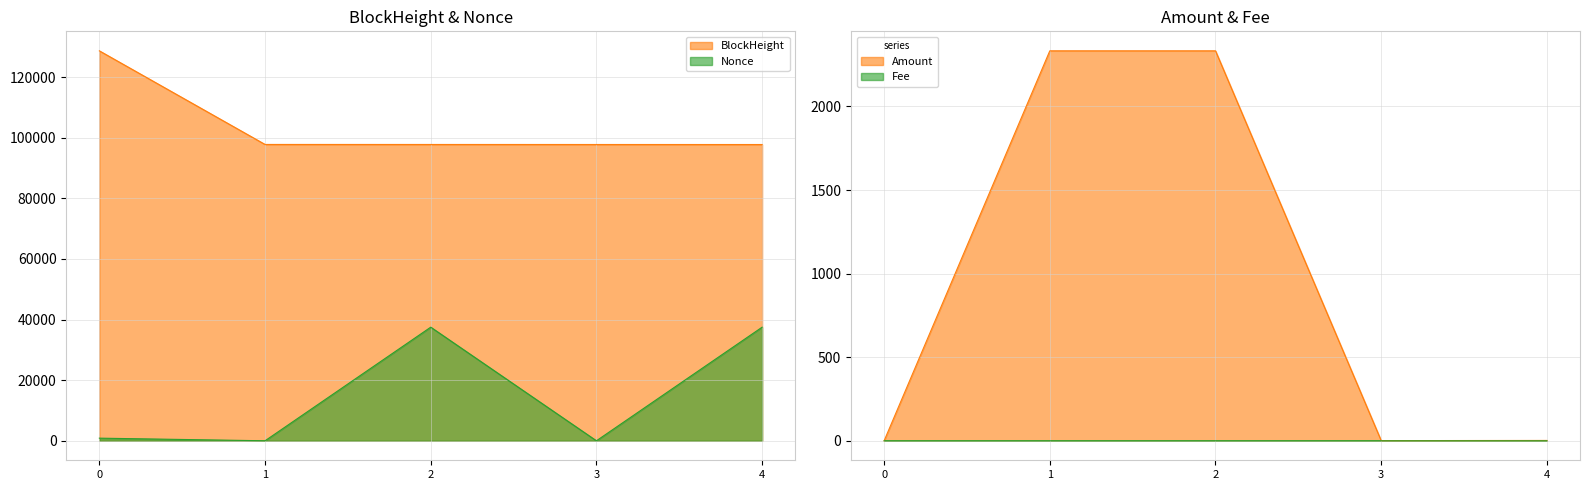

Which series has the largest total across all categories?

BlockHeight